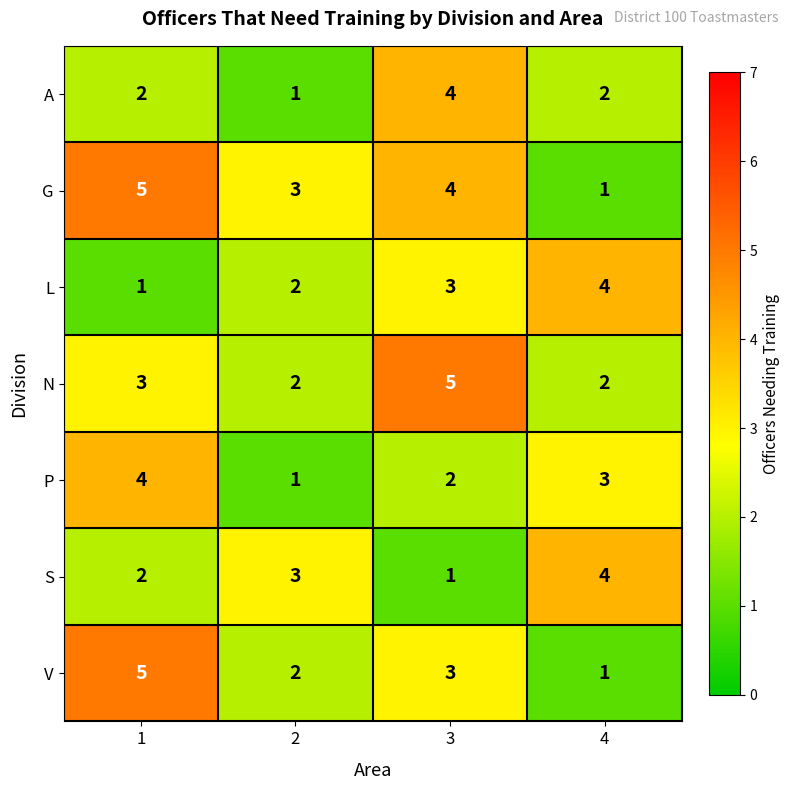

At which label is P closest to 2?

3